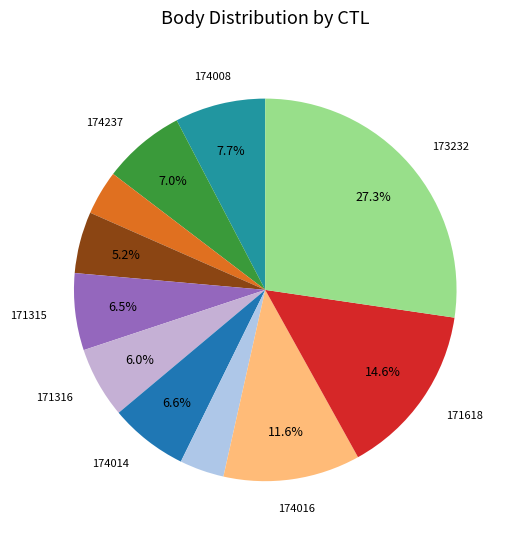

How many segments does this pie chart have?

11